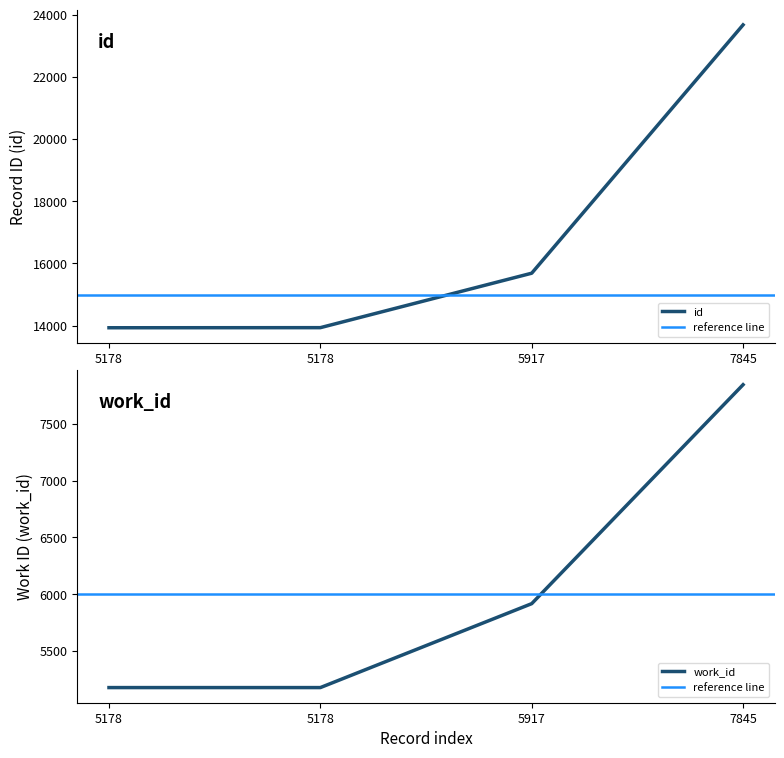

Rank the series by their average value, from highest to lowest.

id, work_id